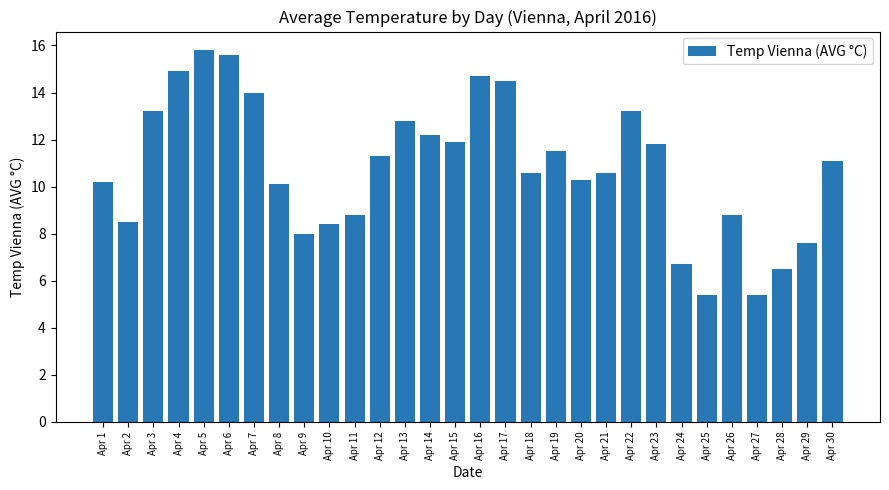

Reading right to left, extract all data points from this chart.

11.1	7.6	6.5	5.4	8.8	5.4	6.7	11.8	13.2	10.6	10.3	11.5	10.6	14.5	14.7	11.9	12.2	12.8	11.3	8.8	8.4	8.0	10.1	14.0	15.6	15.8	14.9	13.2	8.5	10.2